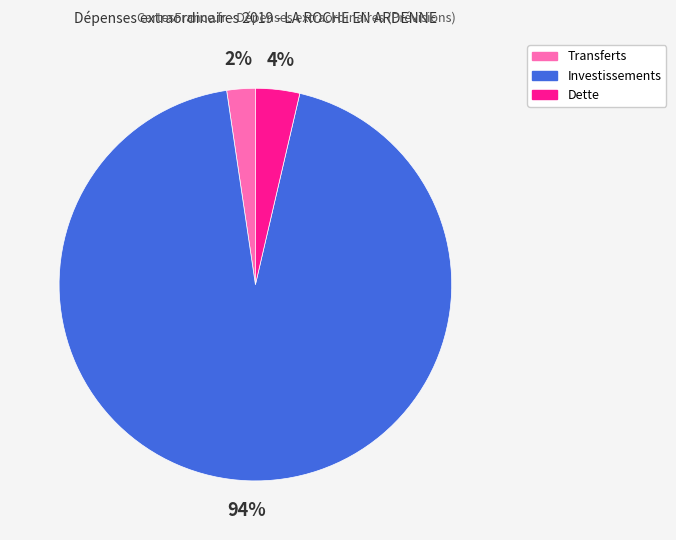

How many slices are in this pie chart?

3